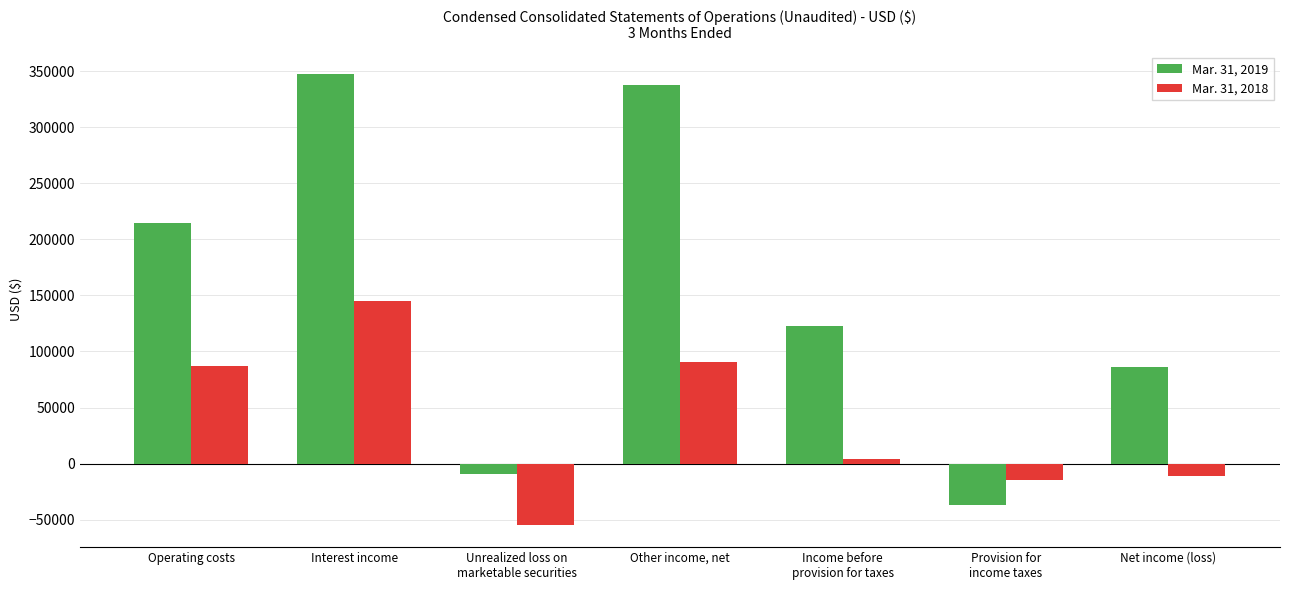

What is the label of the 7th bar from the left?

Net income (loss)